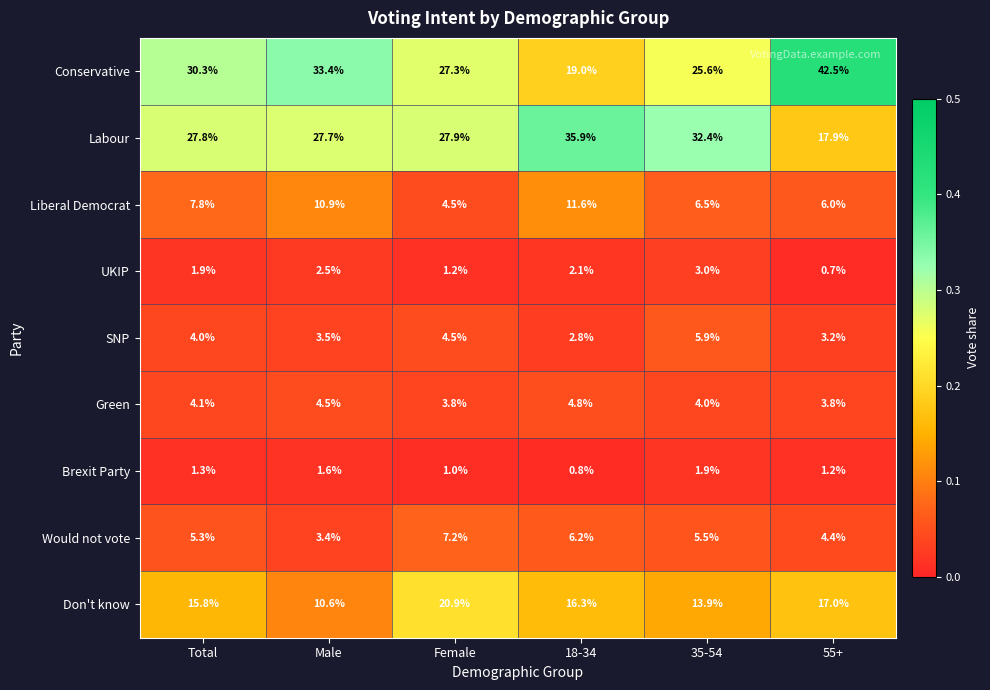

Where does the Brexit Party series first go above 1?

Total